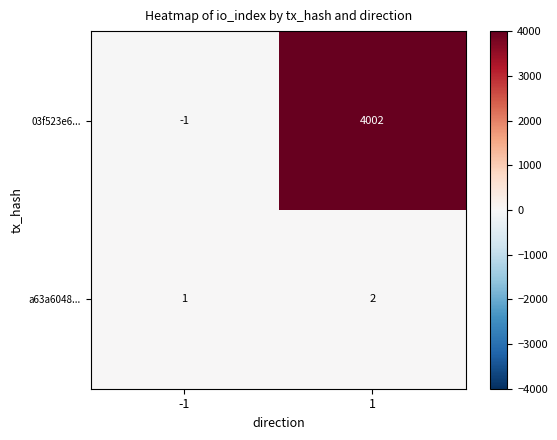

What is the sum of all a63a6048... values?

3